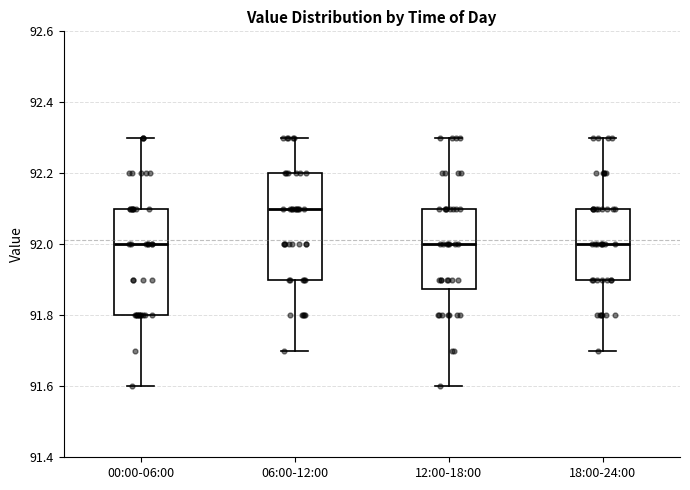

Where does the median line of the box for 06:00-12:00 sit on the y-axis? The values are not printed on the chart, so give them approximately, as read against the axis.

92.10